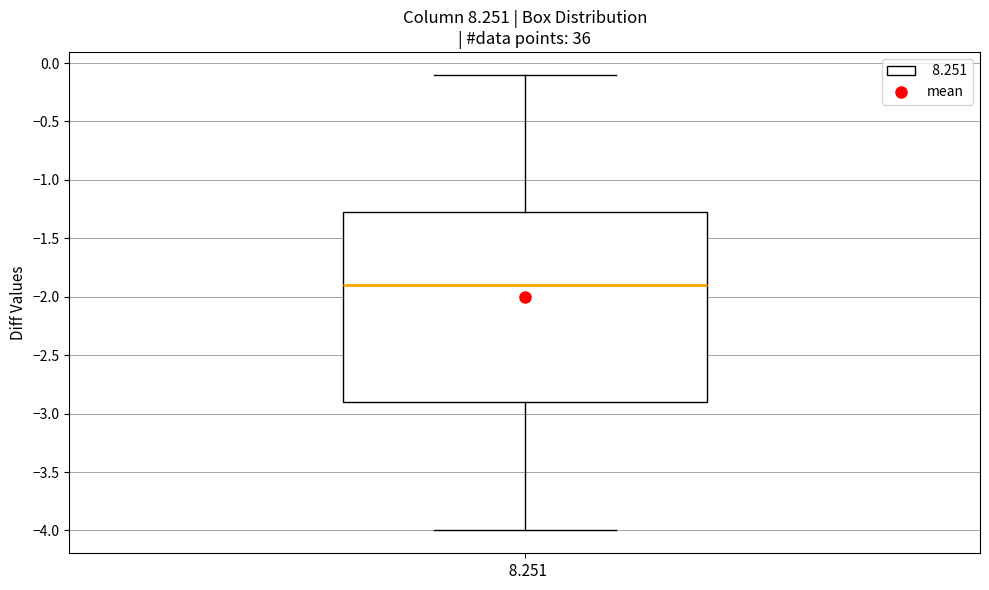

Read this box plot against the y-axis: the position of the median line, the range covered by the box, and the ends of both whiskers. The values are not printed on the chart, so give them approximately, as read against the axis.

median -1.90, box -2.90 to -1.25, whiskers -4.00 to -0.10